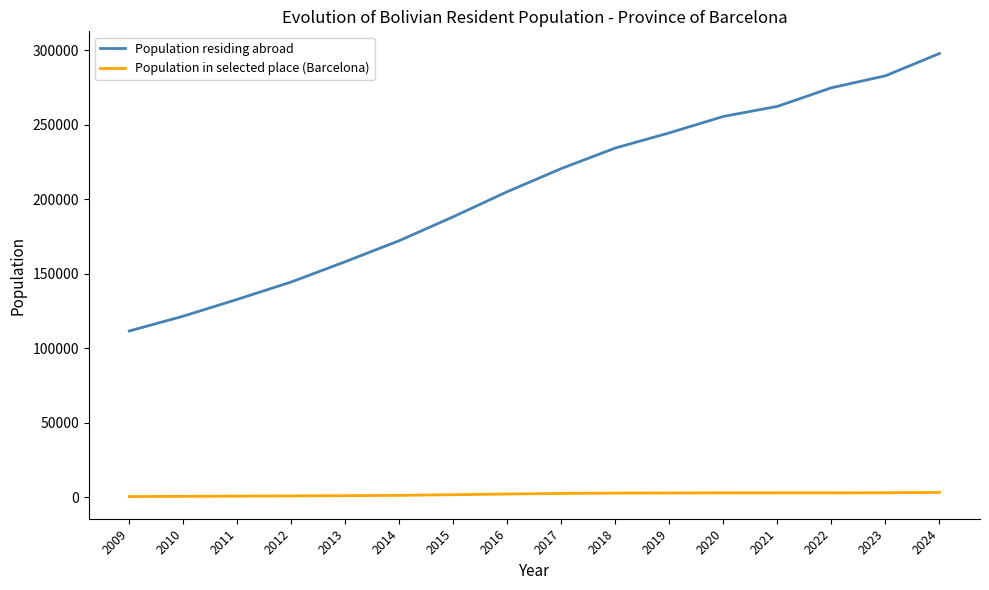

True or false: Population in selected place (Barcelona) and Population residing abroad cross at least once.

False